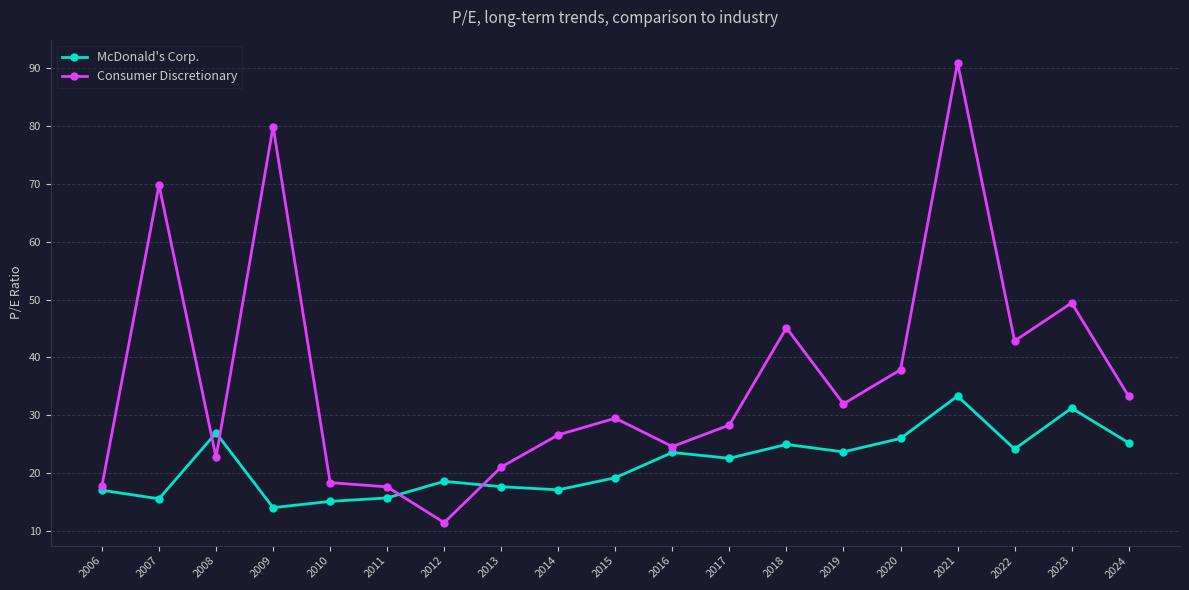

True or false: McDonald's Corp. and Consumer Discretionary cross at least once.

True